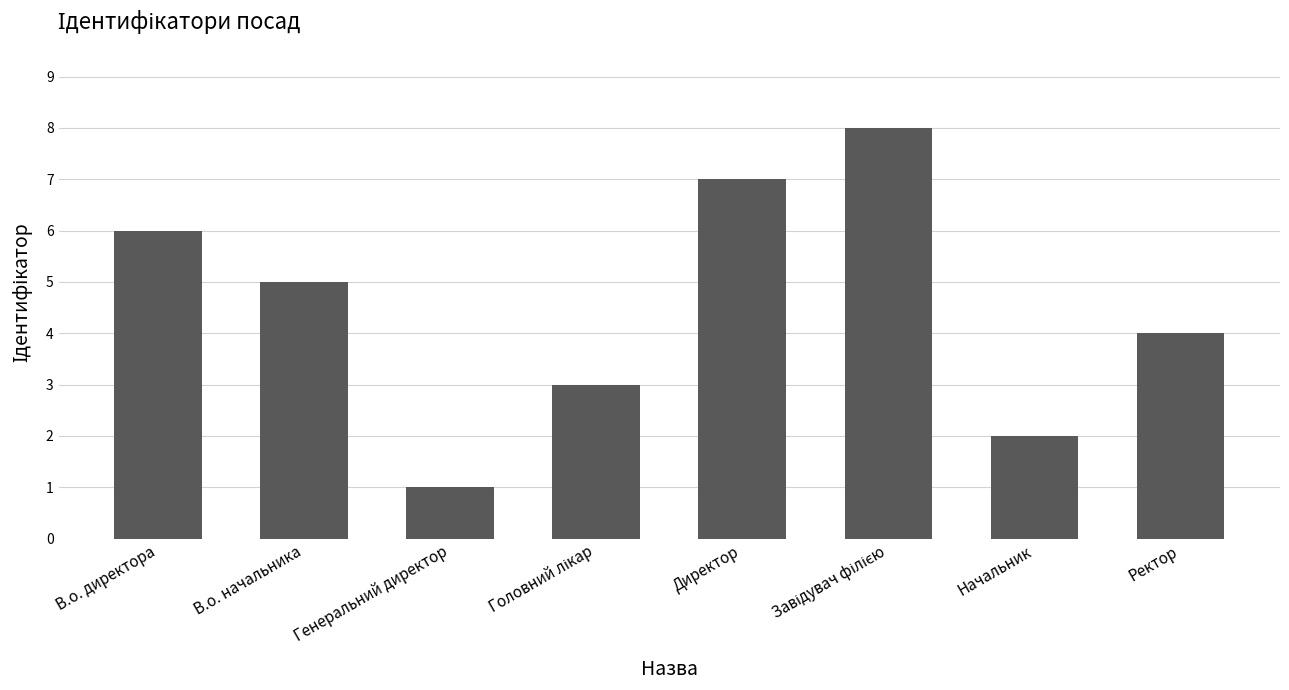

What is the sum of the values at В.о. директора and Ректор?

10